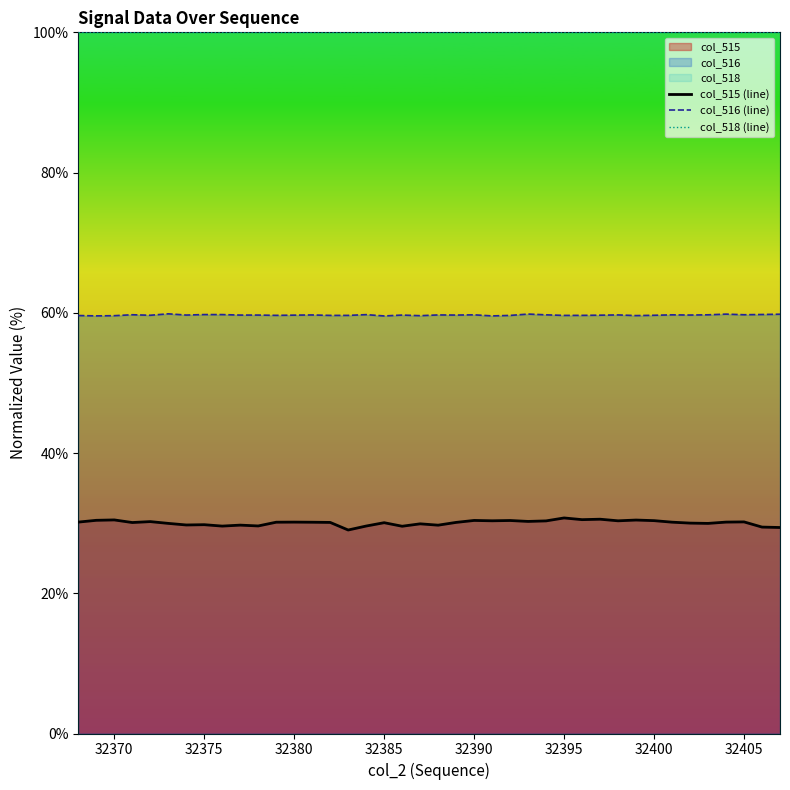

What is the minimum value for col_516 (line)?

59.6